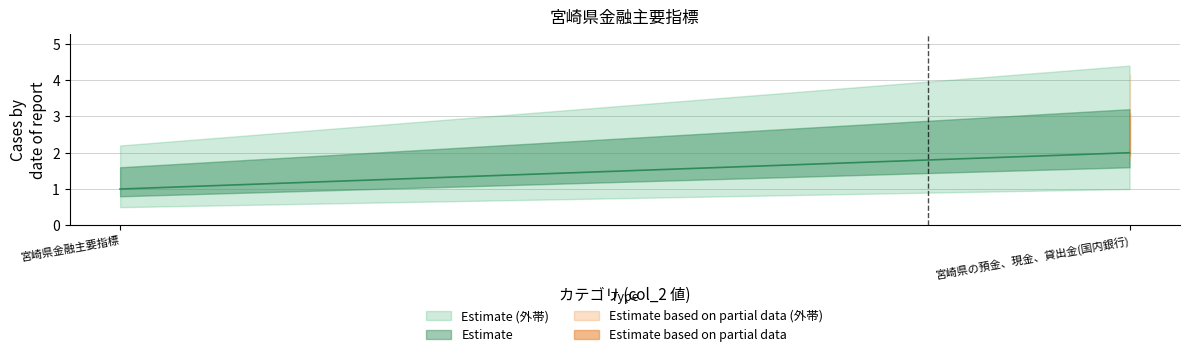

Count the 宮崎県金融主要指標 values in the range 1 to 2.

2